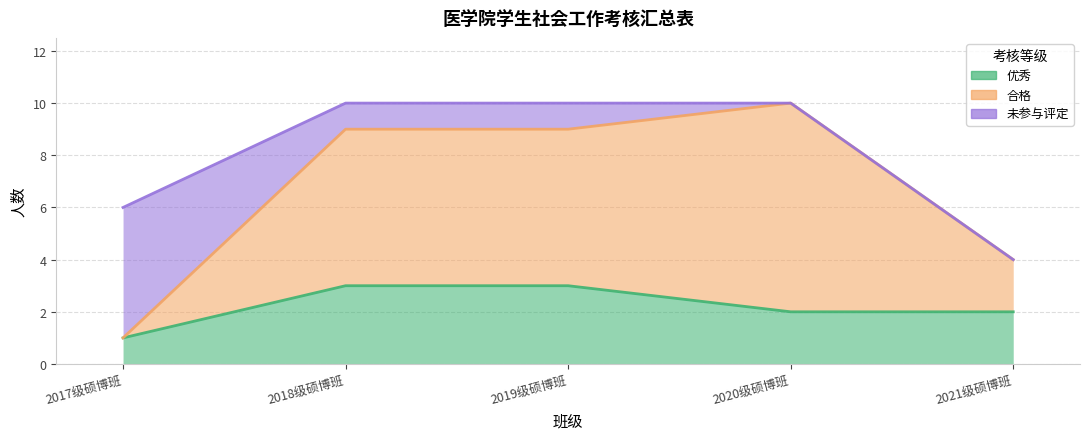

At which category does the chart reach its peak across all series?

2020级硕博班